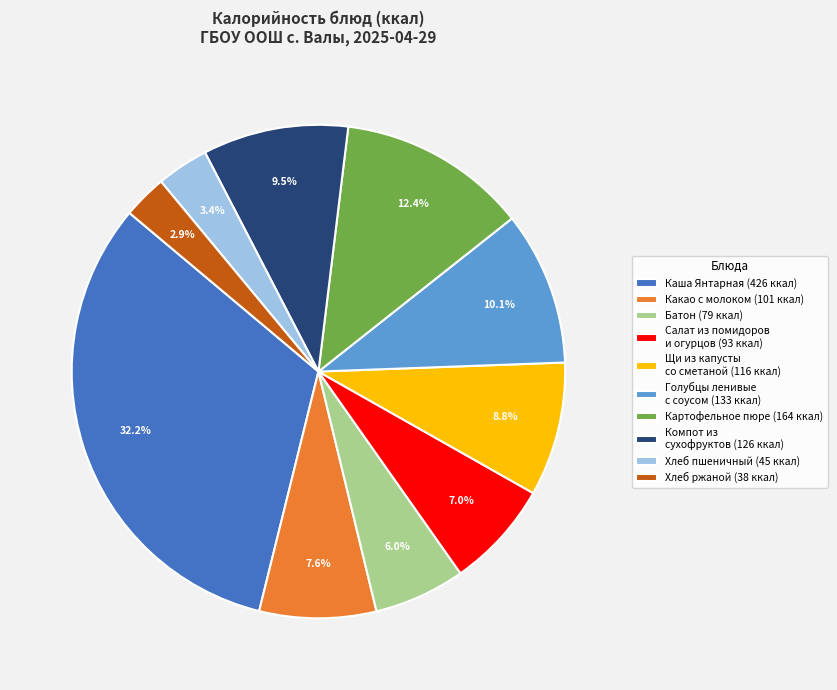

Combined, do Хлеб ржаной (38 ккал) and Картофельное пюре (164 ккал) account for over 50%?

No